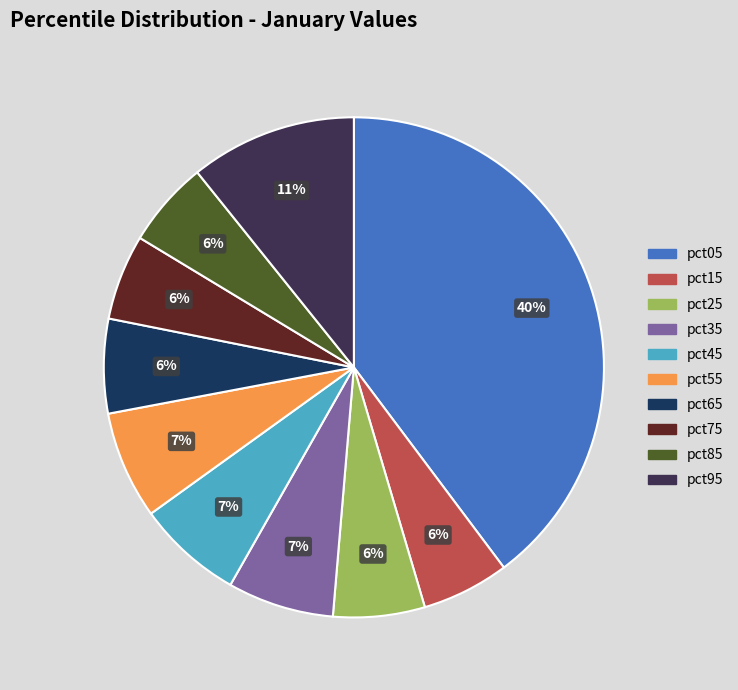

Does pct55 represent more than half of the total?

No